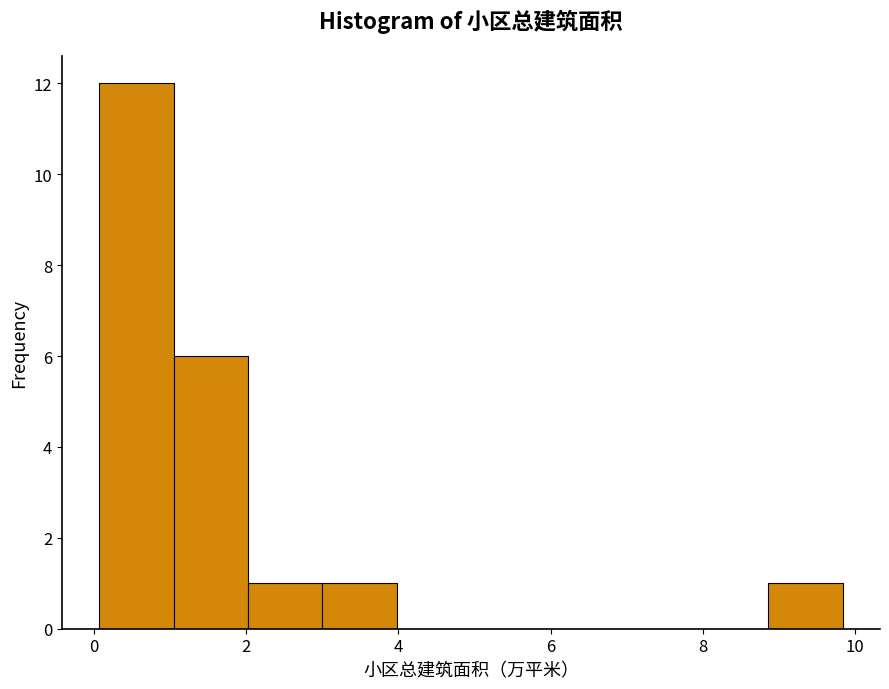

Which range on the x-axis has the tallest bar?

0.0 to 1.0